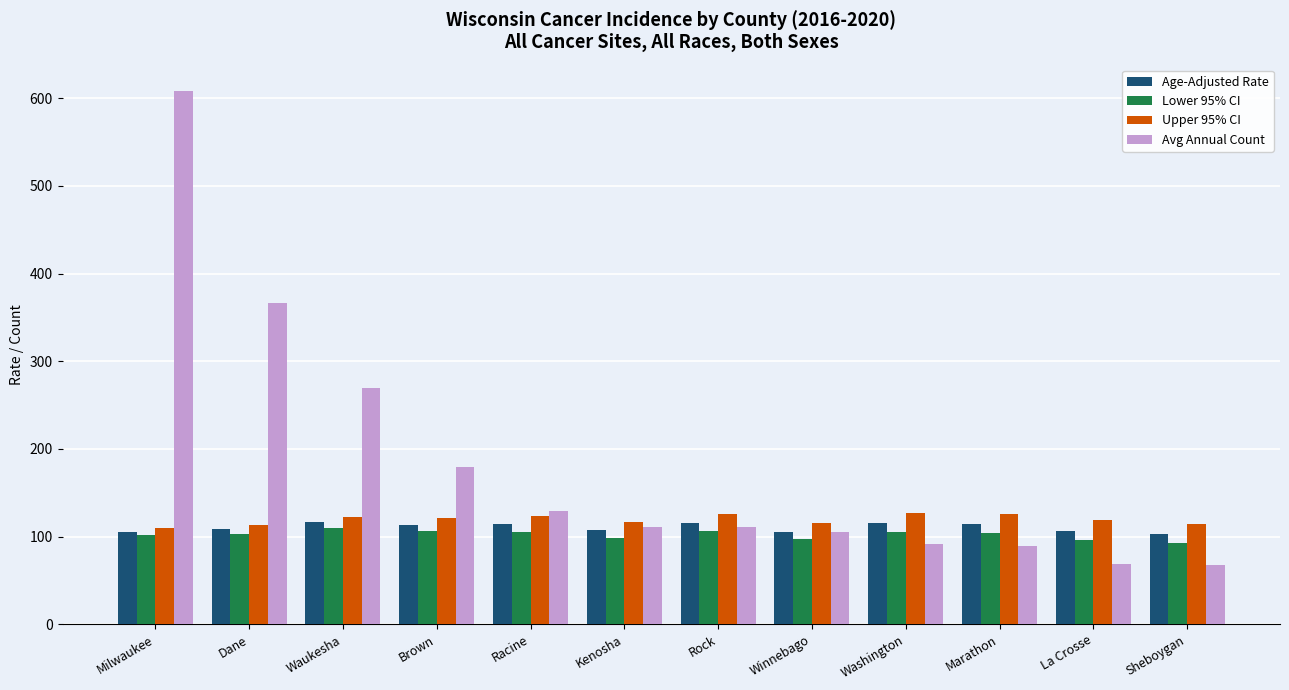

What is the total value across all series at La Crosse?

390.4